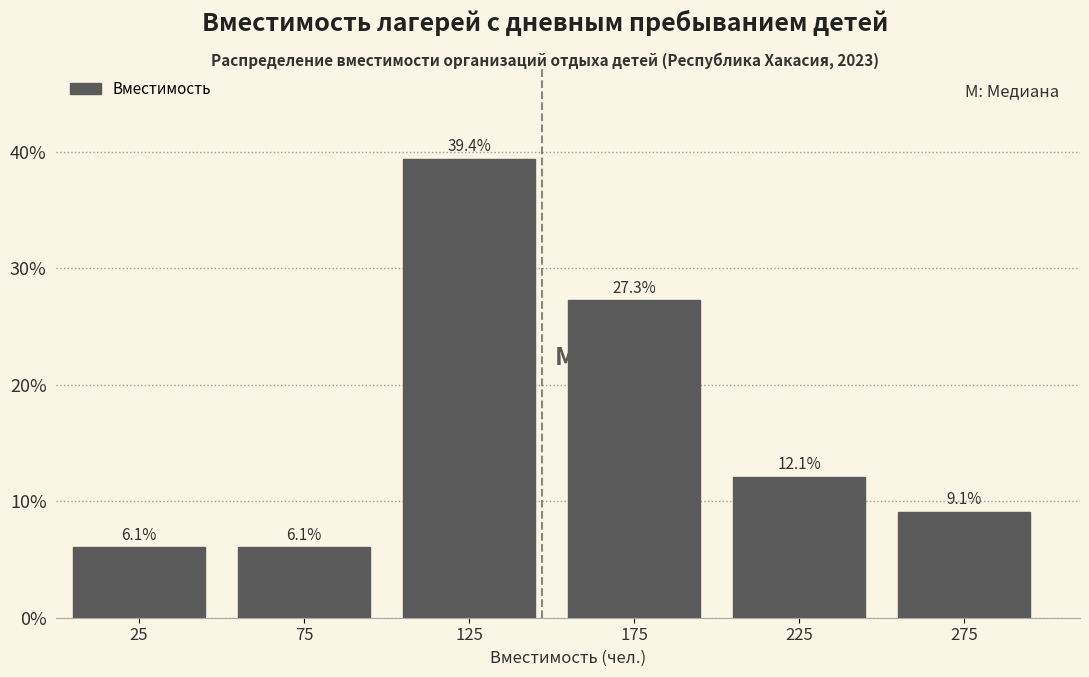

Reading left to right, extract all data points from this chart.

25=6.1	75=6.1	125=39.4	175=27.3	225=12.1	275=9.1